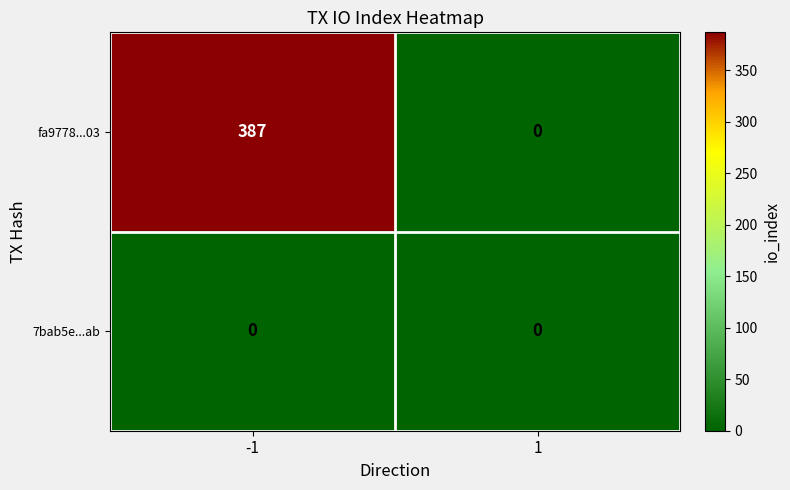

Which series has the largest total across all categories?

fa9778...03